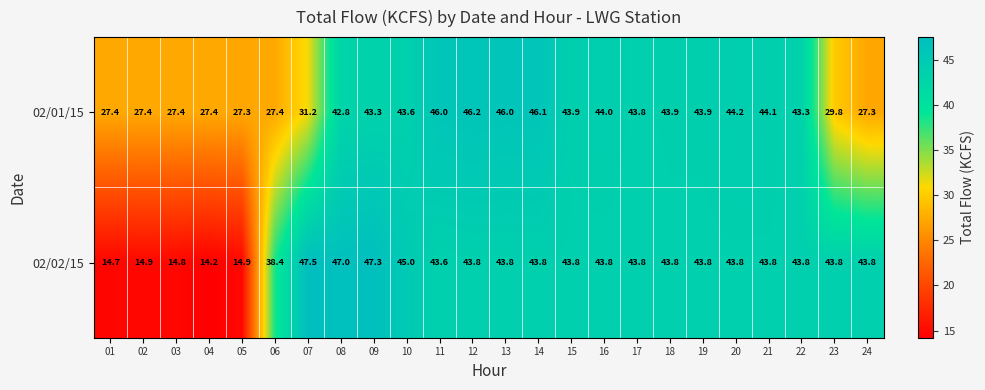

Is it true that 02/01/15 equals 14.9 at 07?

False